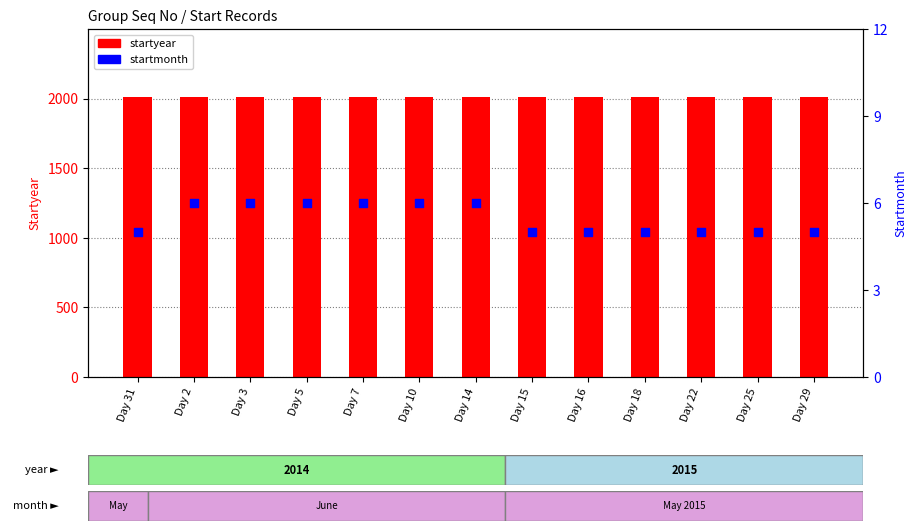

Which series has the largest total across all categories?

startyear